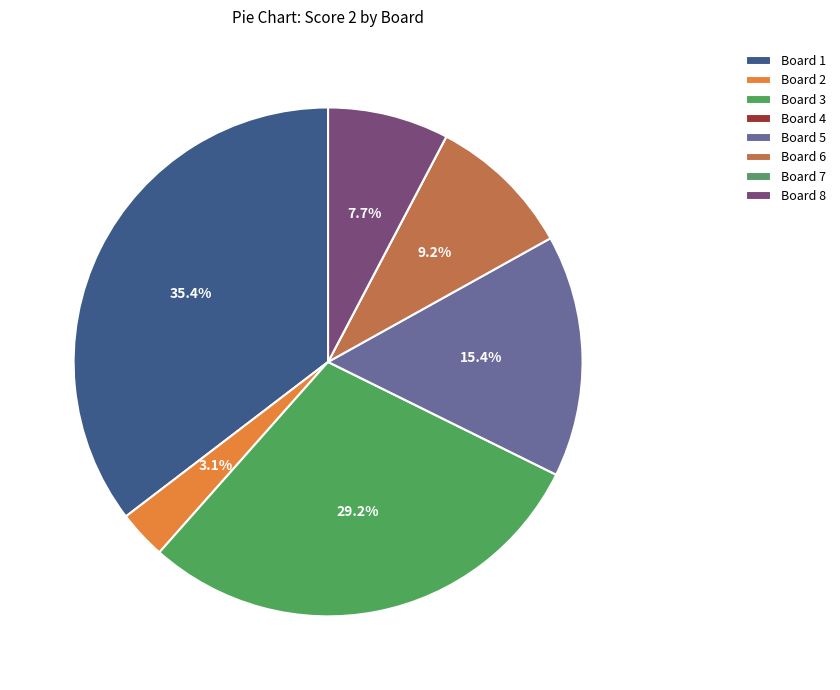

What is the change in value from Board 1 to Board 3?

-4